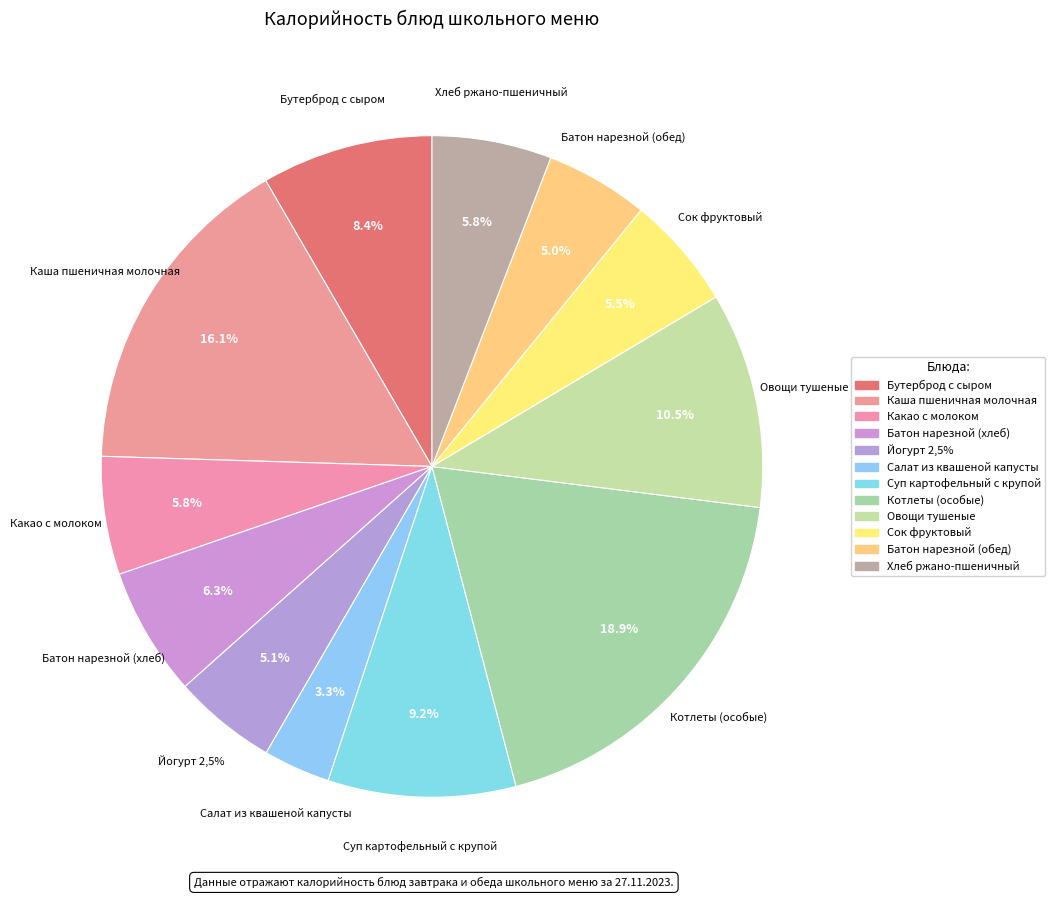

To the nearest percent, what portion does Батон нарезной (хлеб) represent?

6%